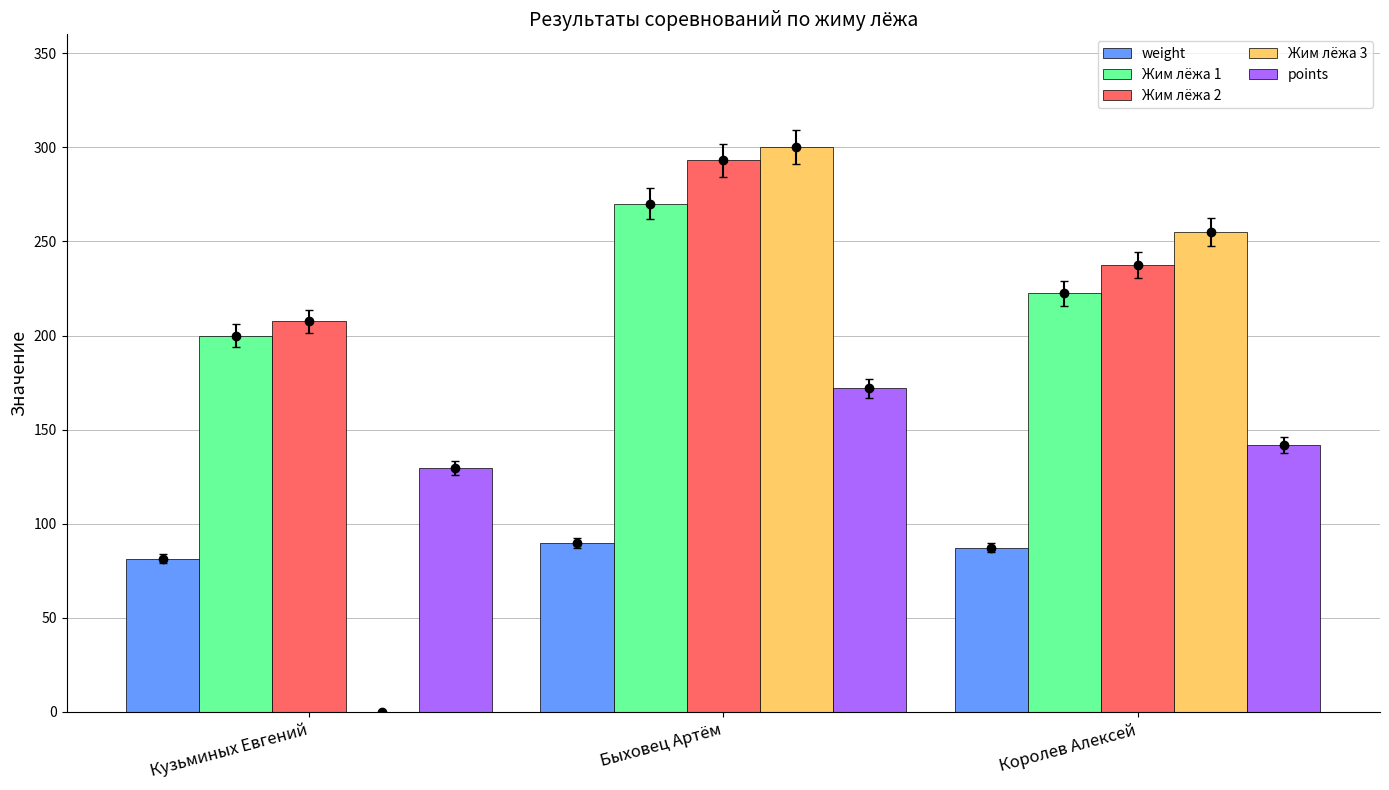

Which series changed the most between Быховец Артём and Королев Алексей?

Жим лёжа 2